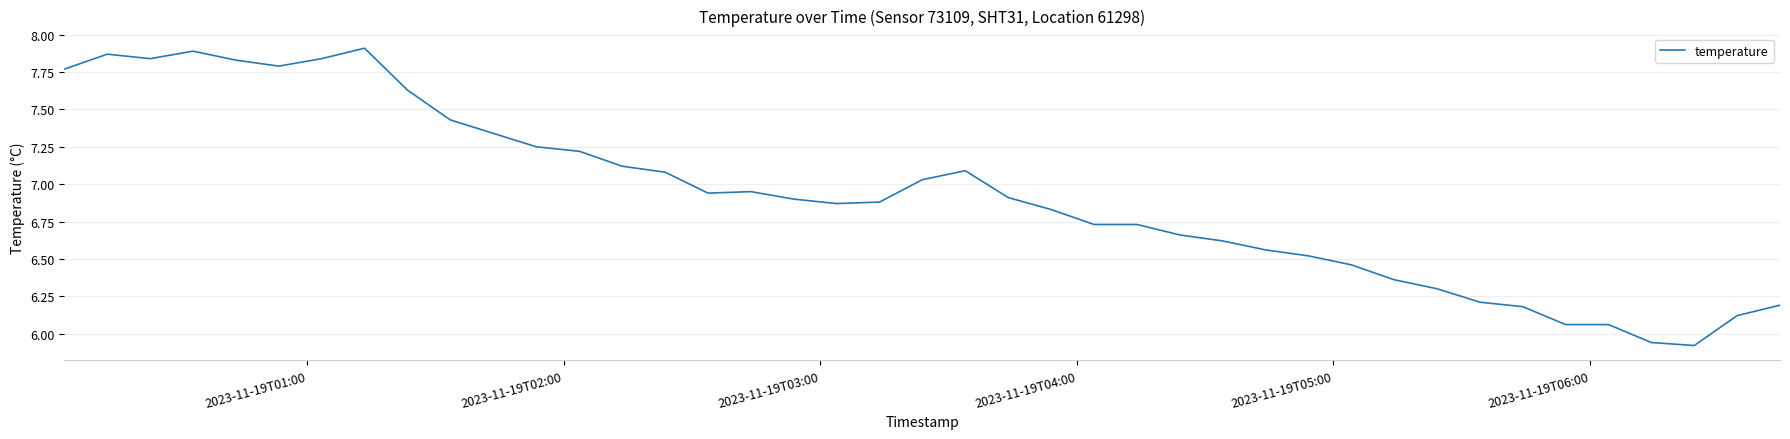

What is the difference between the maximum and minimum values?

2.0